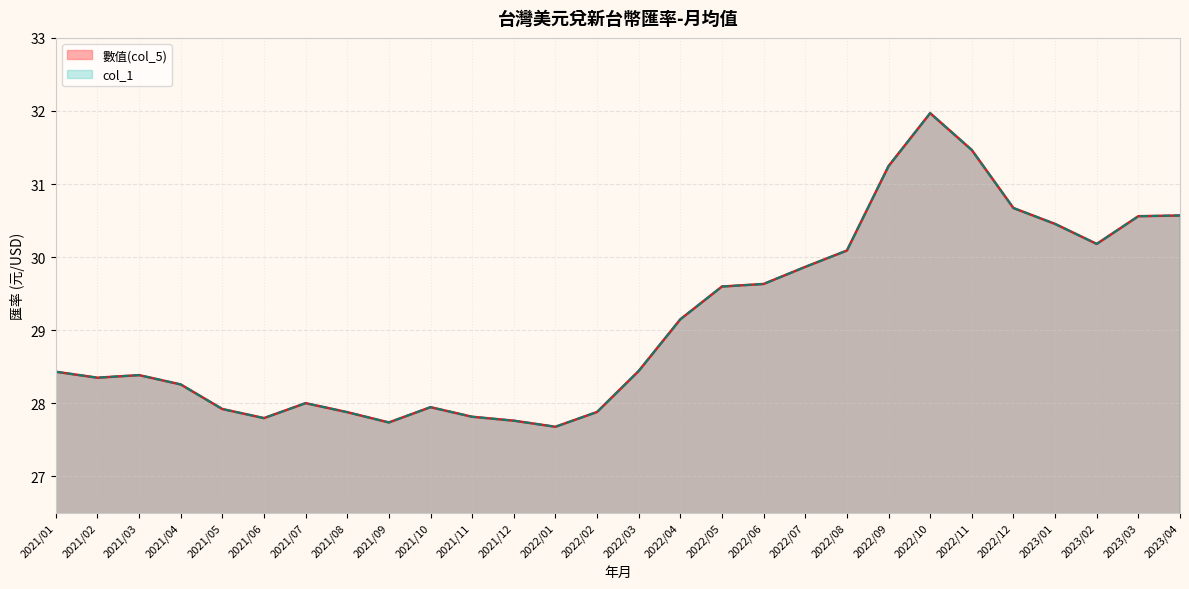

Read the col_1 value at 2022/11.

31.5